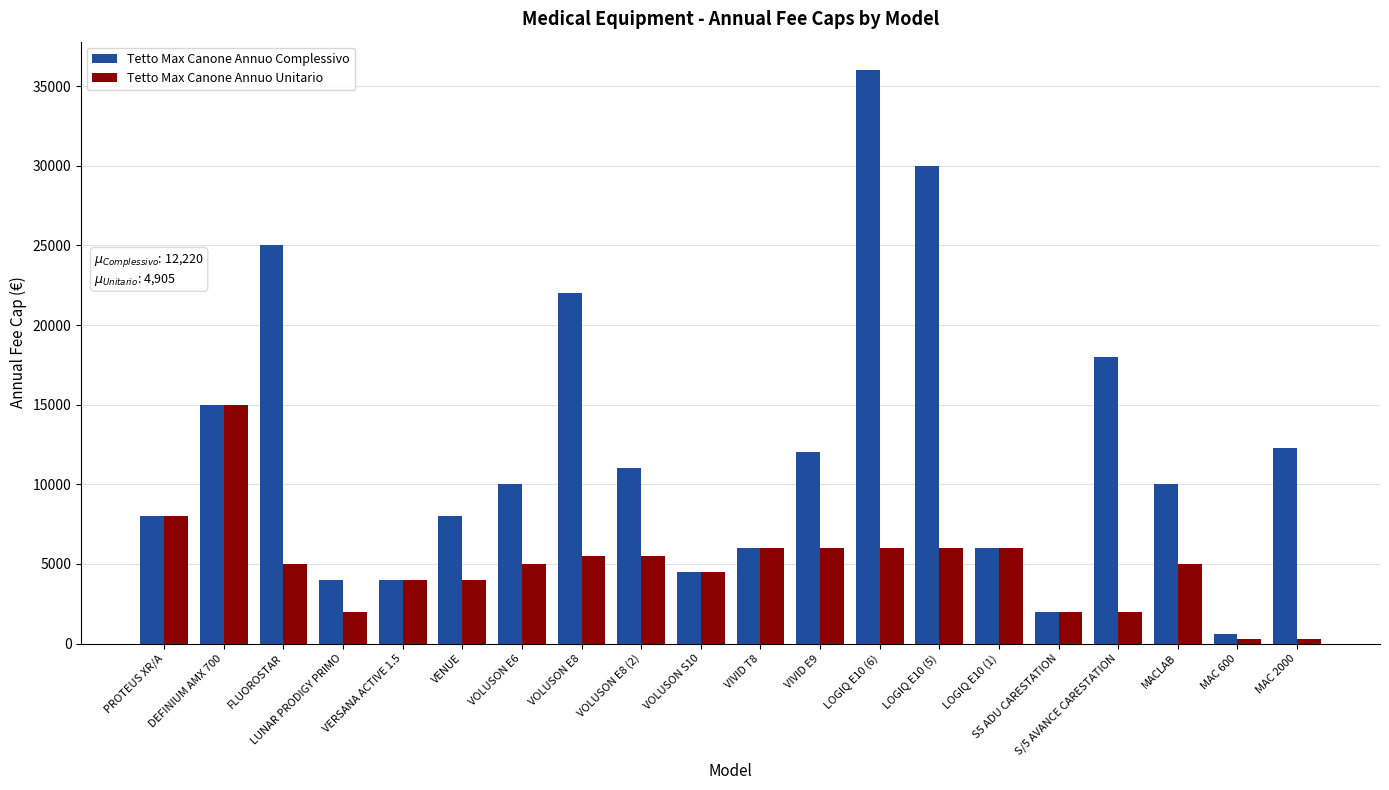

What position from the right is S5 ADU CARESTATION?

5